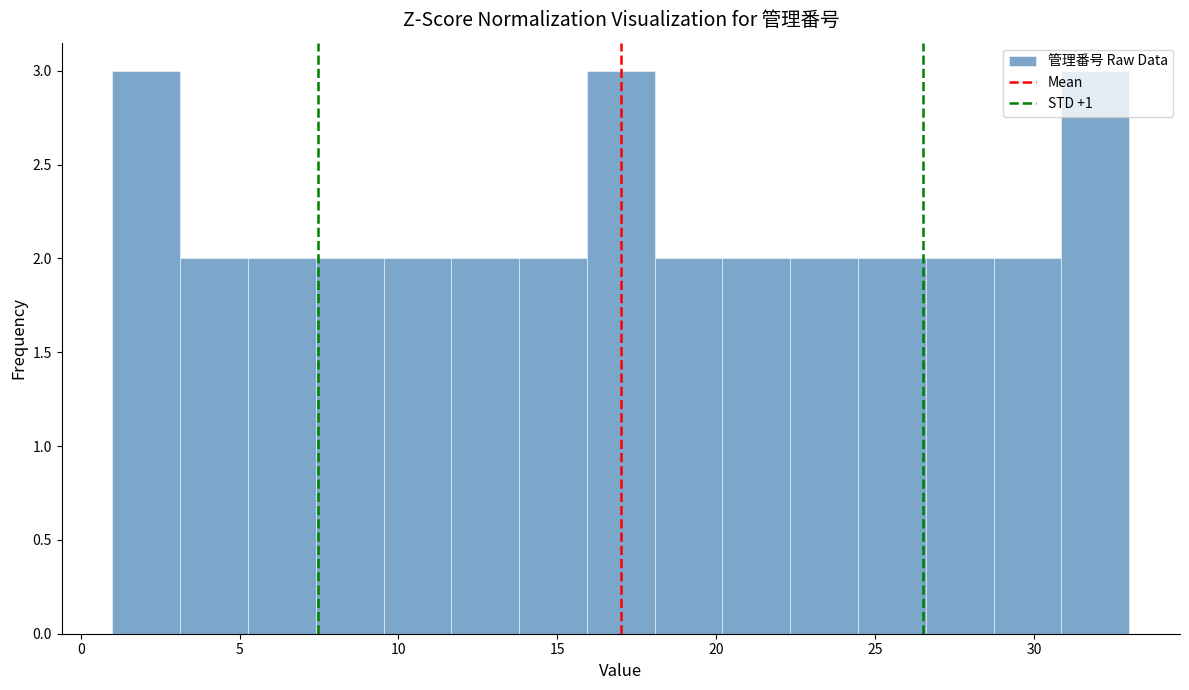

Reading left to right, list every bar in this chart as the range it spans on the x-axis followed by its height. Neither the bar edges nor the heights are printed on the chart, so give them approximately, as read against the axes.

1.0 to 3.0: 3
3.0 to 5.5: 2
5.5 to 7.5: 2
7.5 to 9.5: 2
9.5 to 11.5: 2
11.5 to 14.0: 2
14.0 to 16.0: 2
16.0 to 18.0: 3
18.0 to 20.0: 2
20.0 to 22.5: 2
22.5 to 24.5: 2
24.5 to 26.5: 2
26.5 to 28.5: 2
28.5 to 31.0: 2
31.0 to 33.0: 3